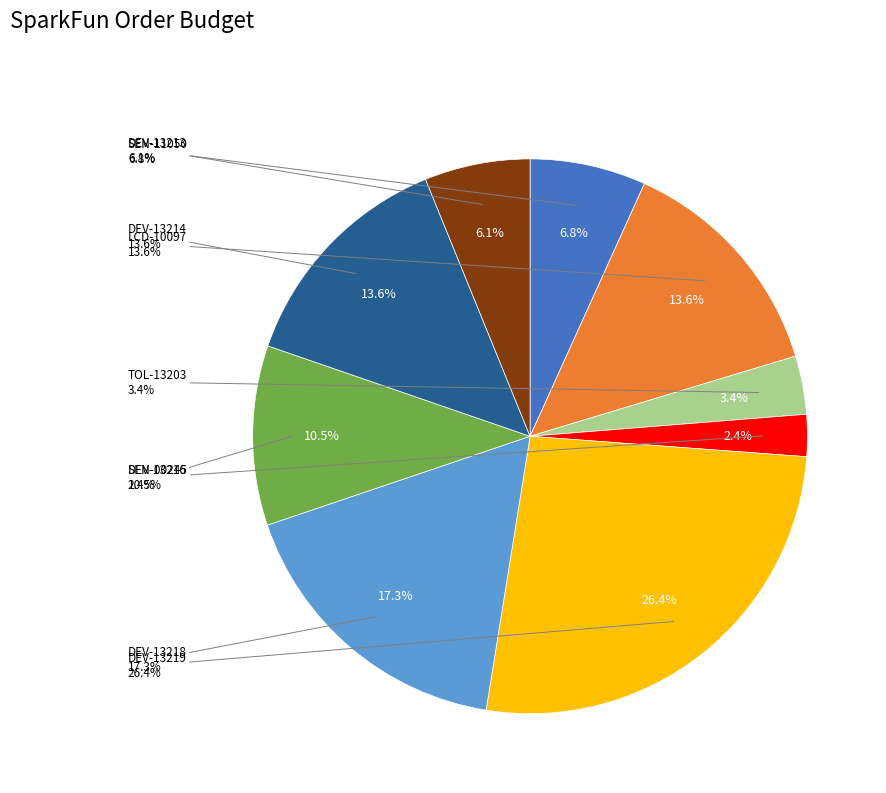

What percentage do LCD-10097 and SEN-00245 together represent?

16.0%